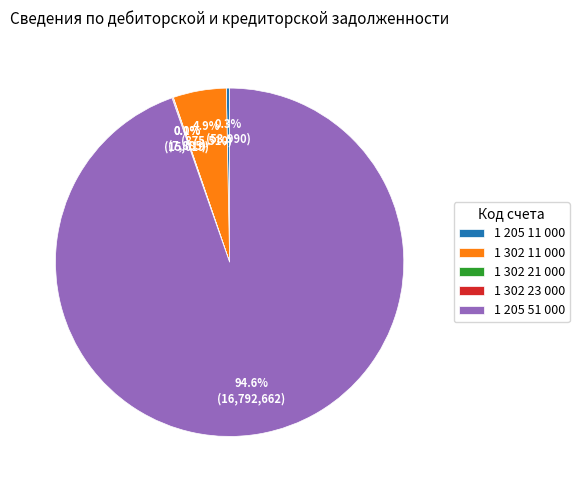

What is the largest slice in the pie chart?

1 205 51 000